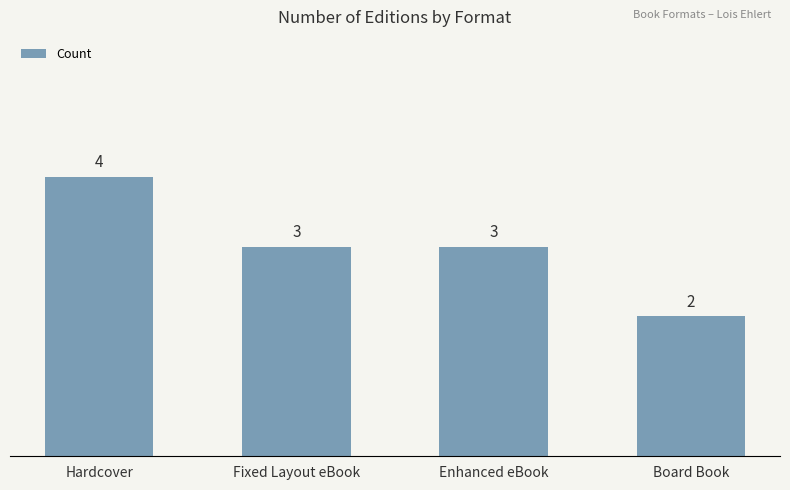

What is the change in value from Hardcover to Fixed Layout eBook?

-1